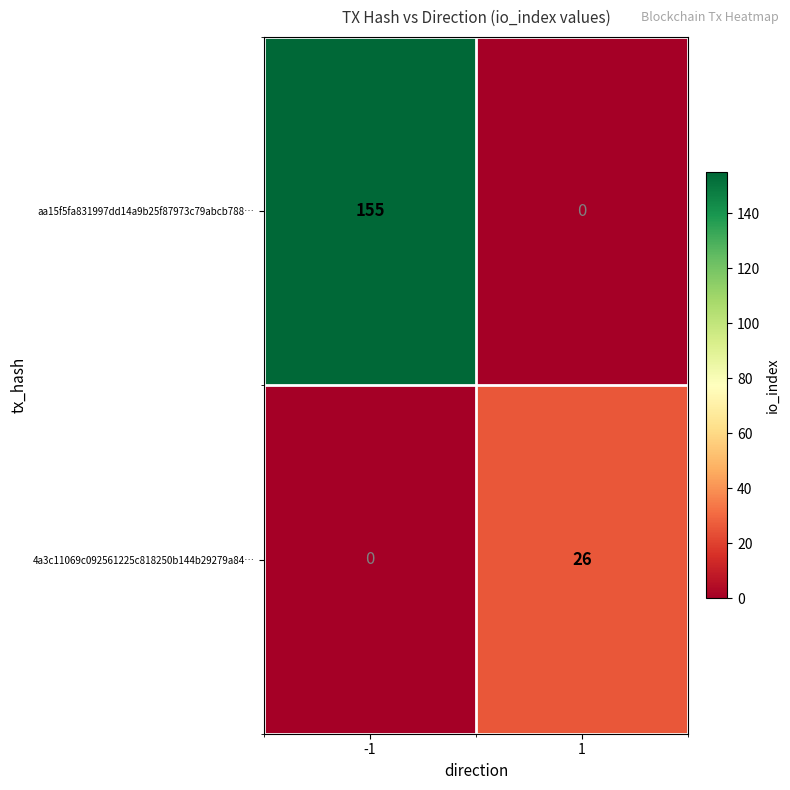

What is the total value across all series at 1?

26